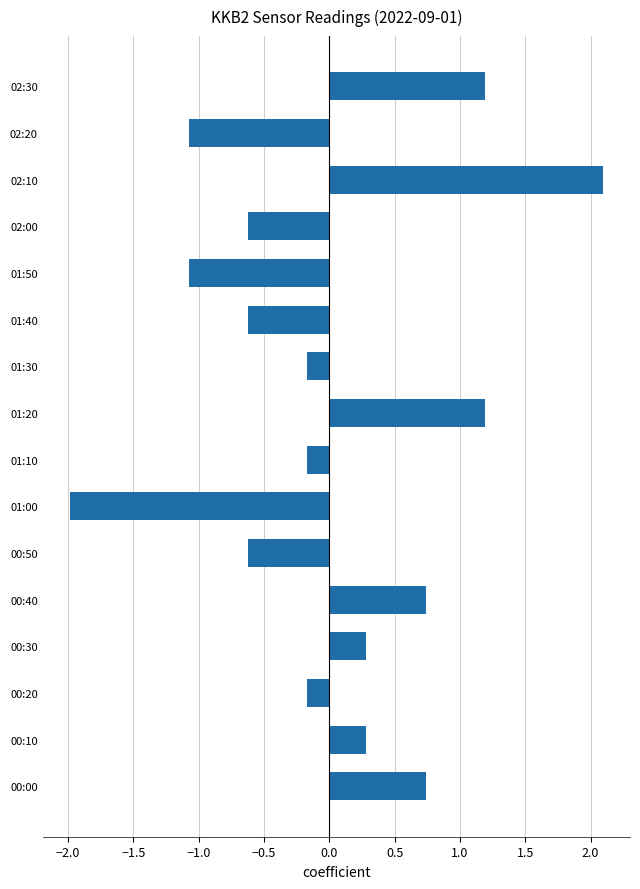

Reading bottom to top, transcribe all the data shown in this chart.

0.7	0.3	-0.2	0.3	0.7	-0.6	-2.0	-0.2	1.2	-0.2	-0.6	-1.1	-0.6	2.1	-1.1	1.2